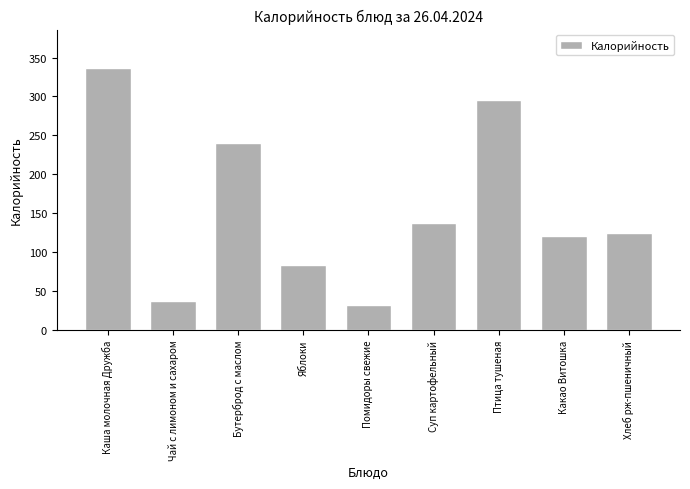

What is the label of the 7th bar from the left?

Птица тушеная